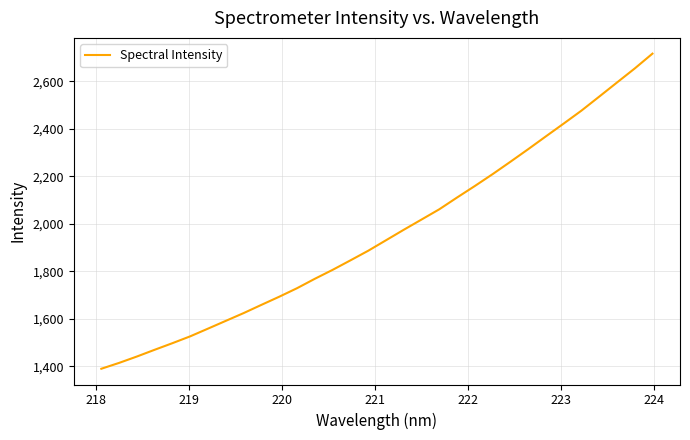

Count the number of categories in the chart.

32